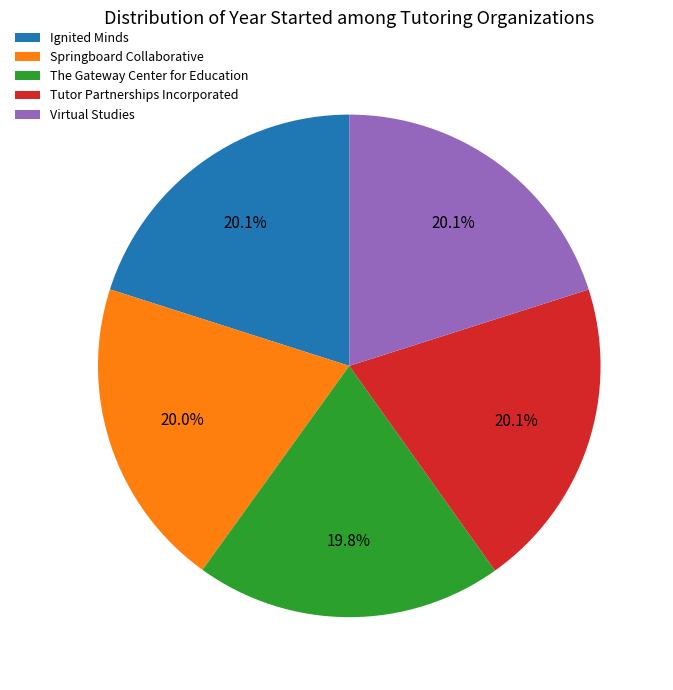

Does Ignited Minds account for over 50% of the chart?

No